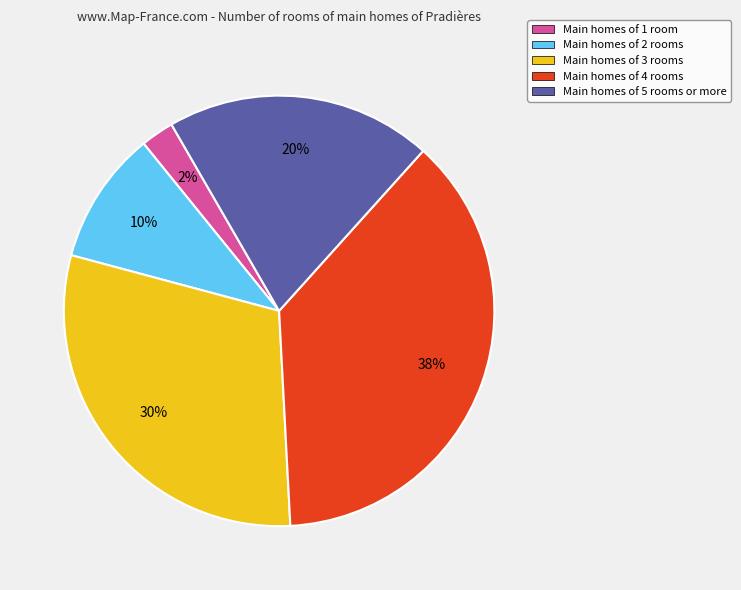

Does any single category account for the majority?

No